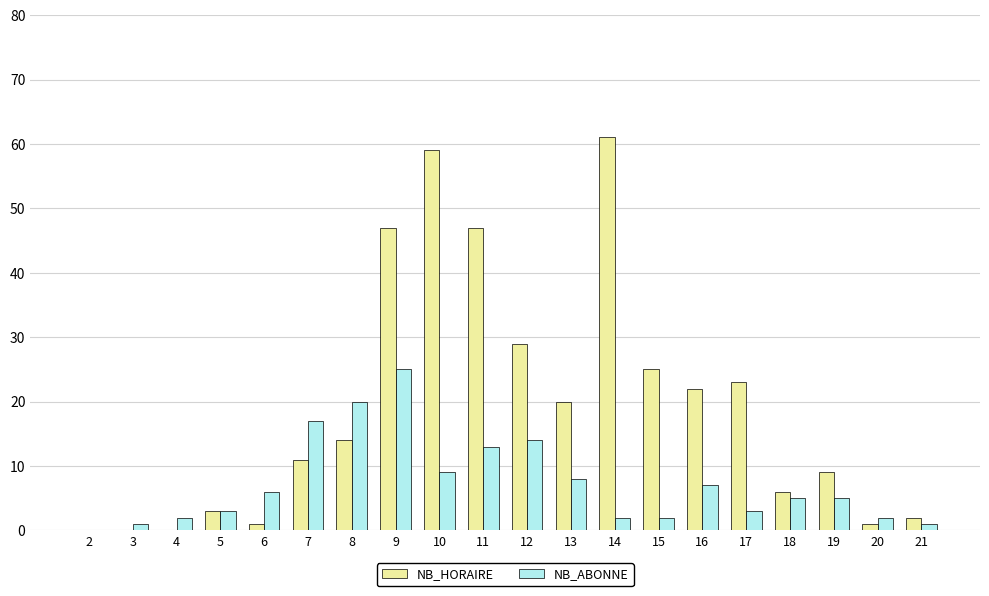

What is the average value of the NB_HORAIRE series?

19